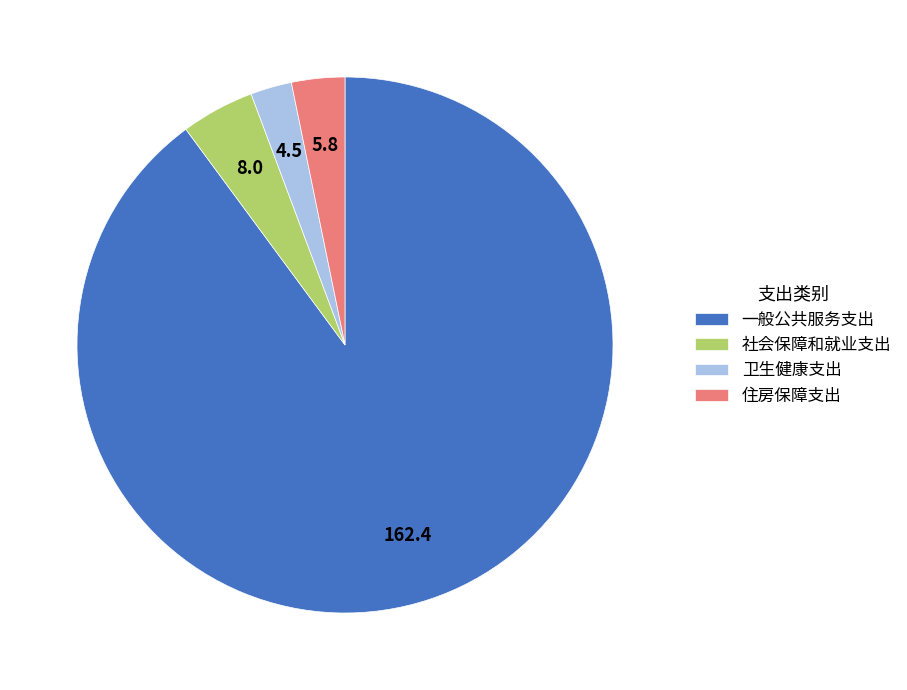

Which category accounts for the majority?

一般公共服务支出